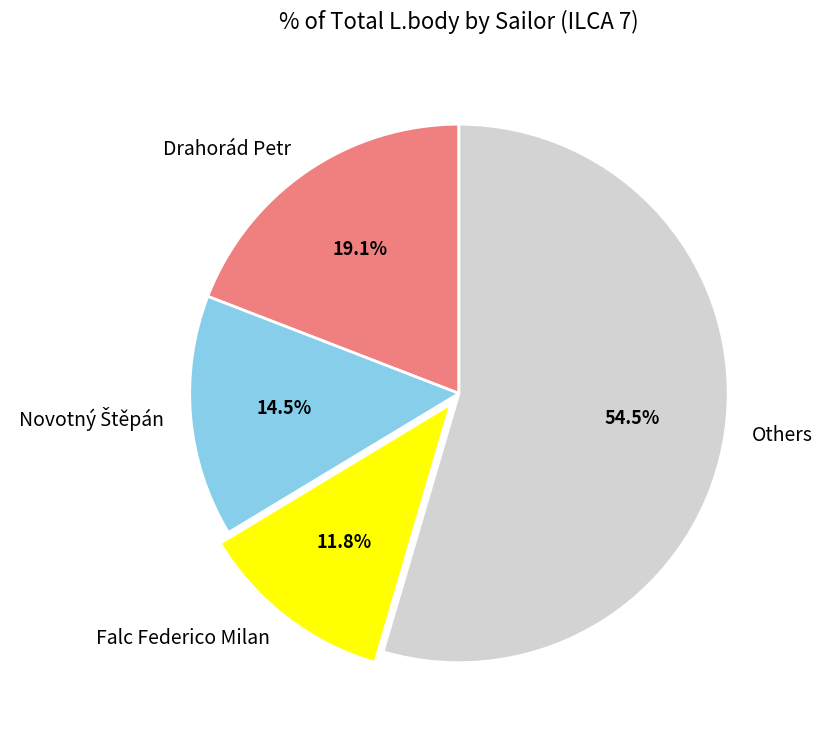

Which category accounts for the majority?

Others